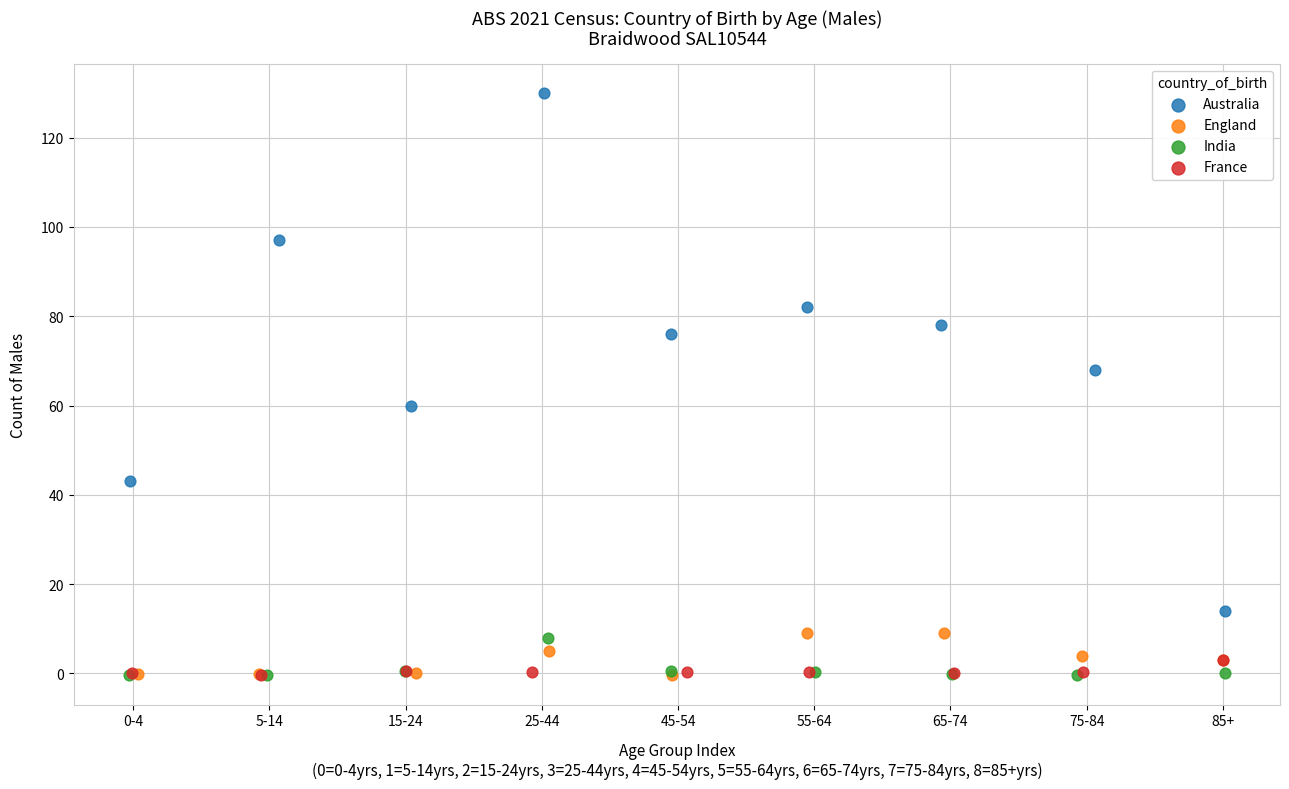

Which series contains the highest Y value?

Australia